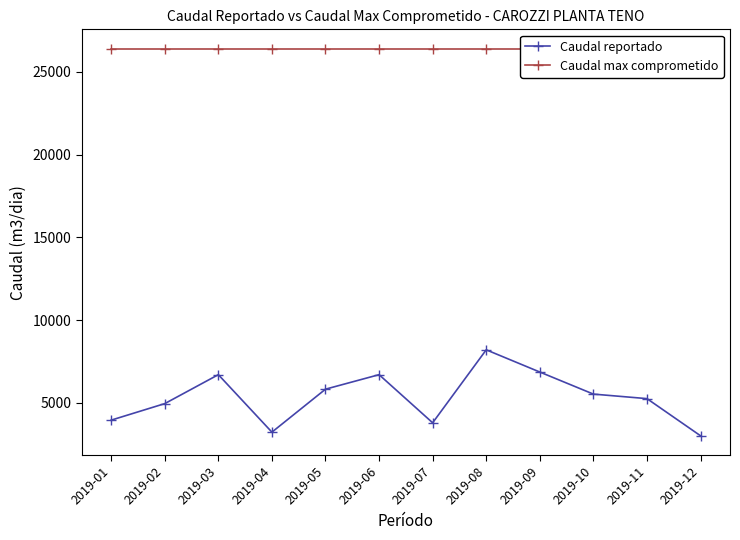

Does the chart have visible grid lines?

No